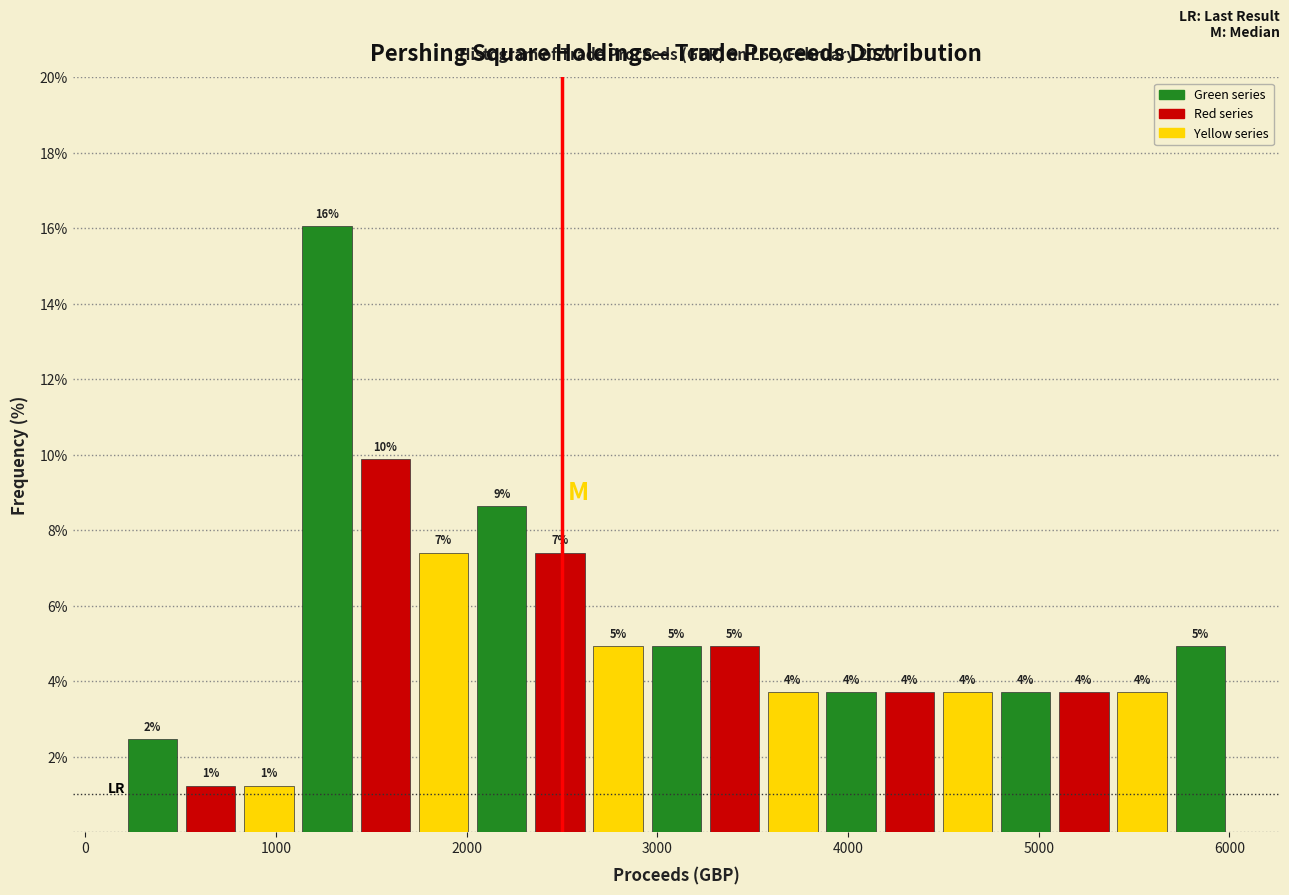

Read against the x-axis, roughly where is the centre of the tallest bar?

1300